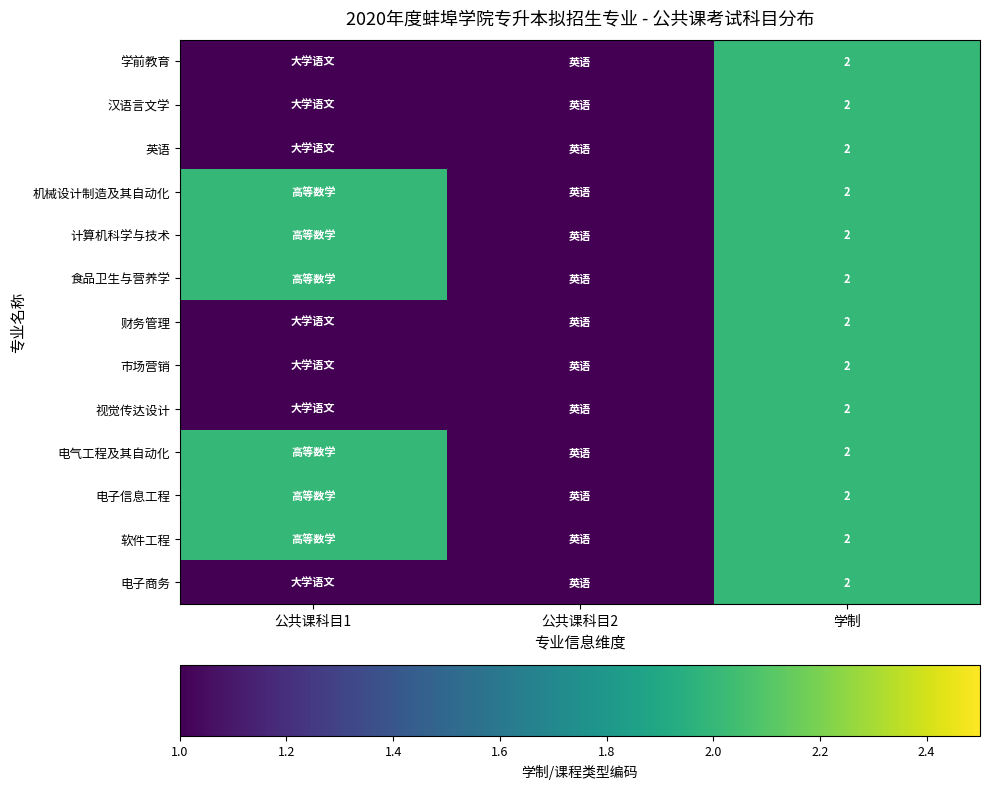

The 汉语言文学 series shows 1 at 学制. True or false?

False